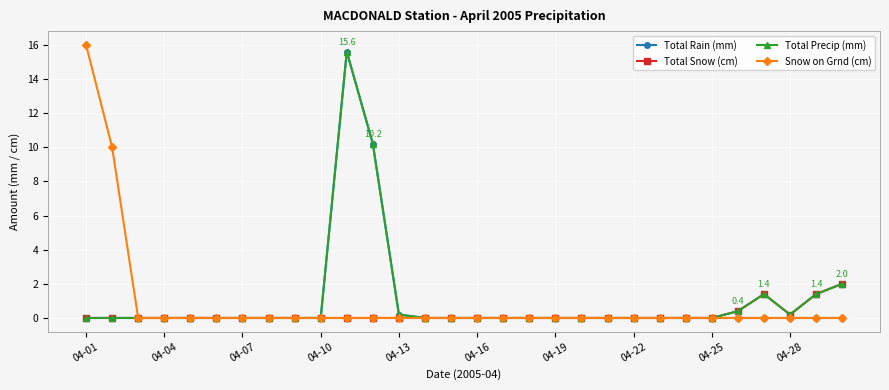

What is the highest value of the Total Precip (mm) series?

15.6